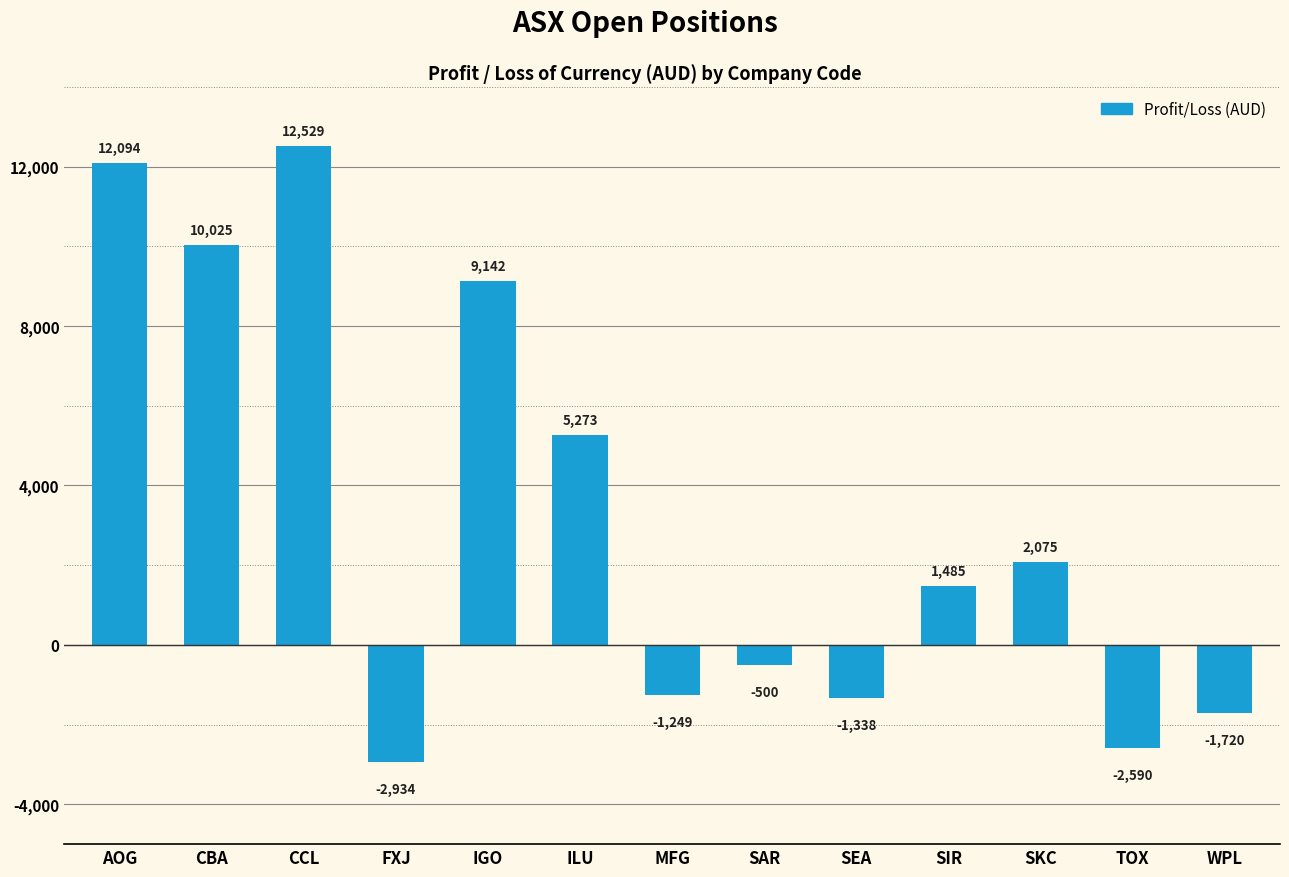

How many bars are there in total?

13